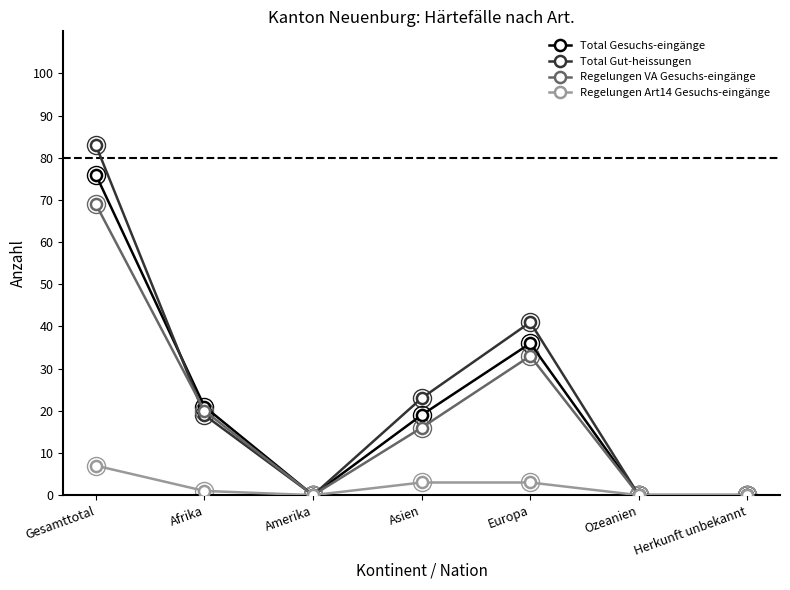

At which category is the sum across all series the highest?

Gesamttotal